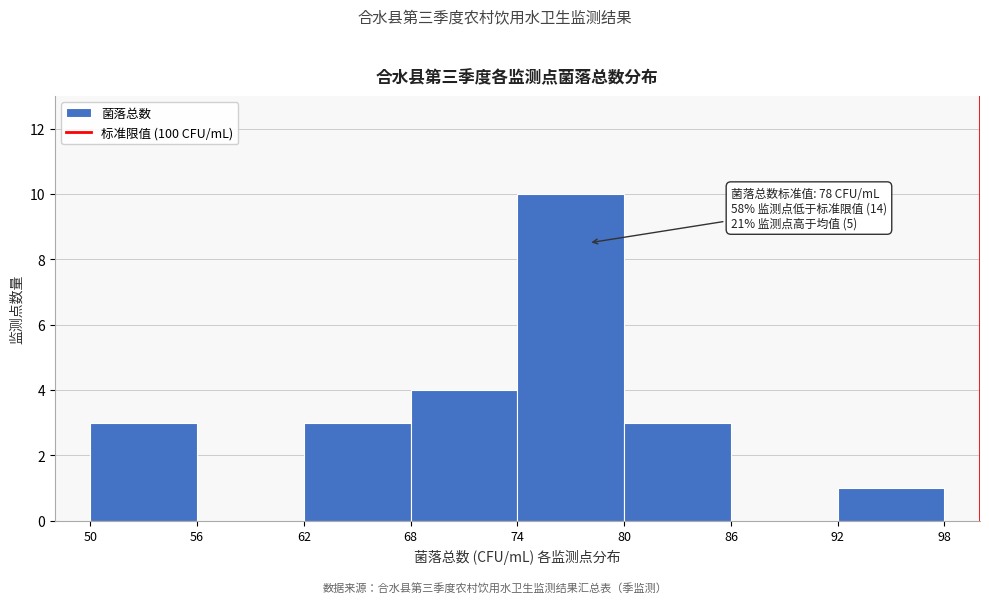

Which range on the x-axis has the tallest bar?

74 to 80